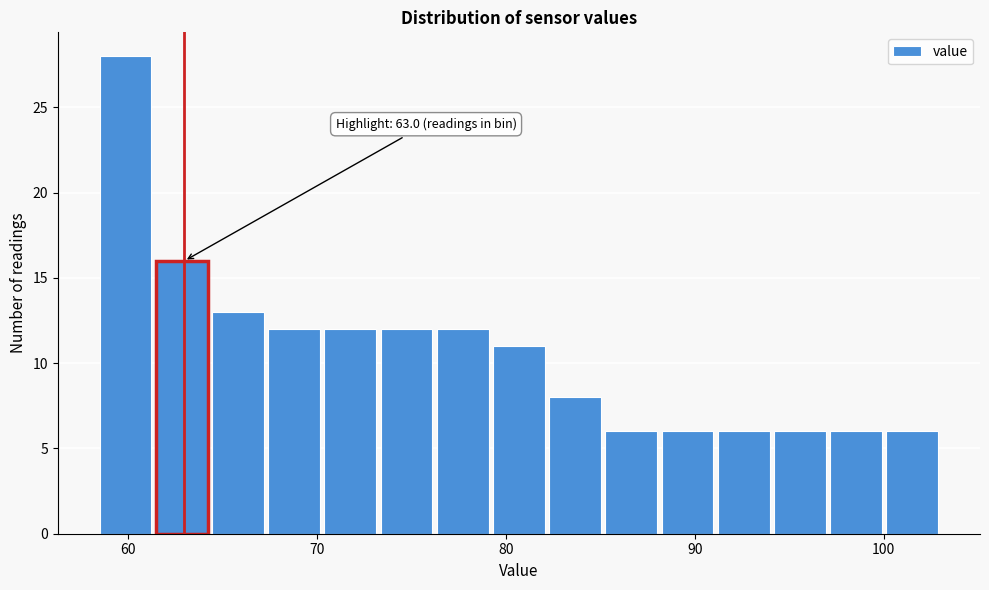

Read against the x-axis, roughly where is the centre of the tallest bar?

60